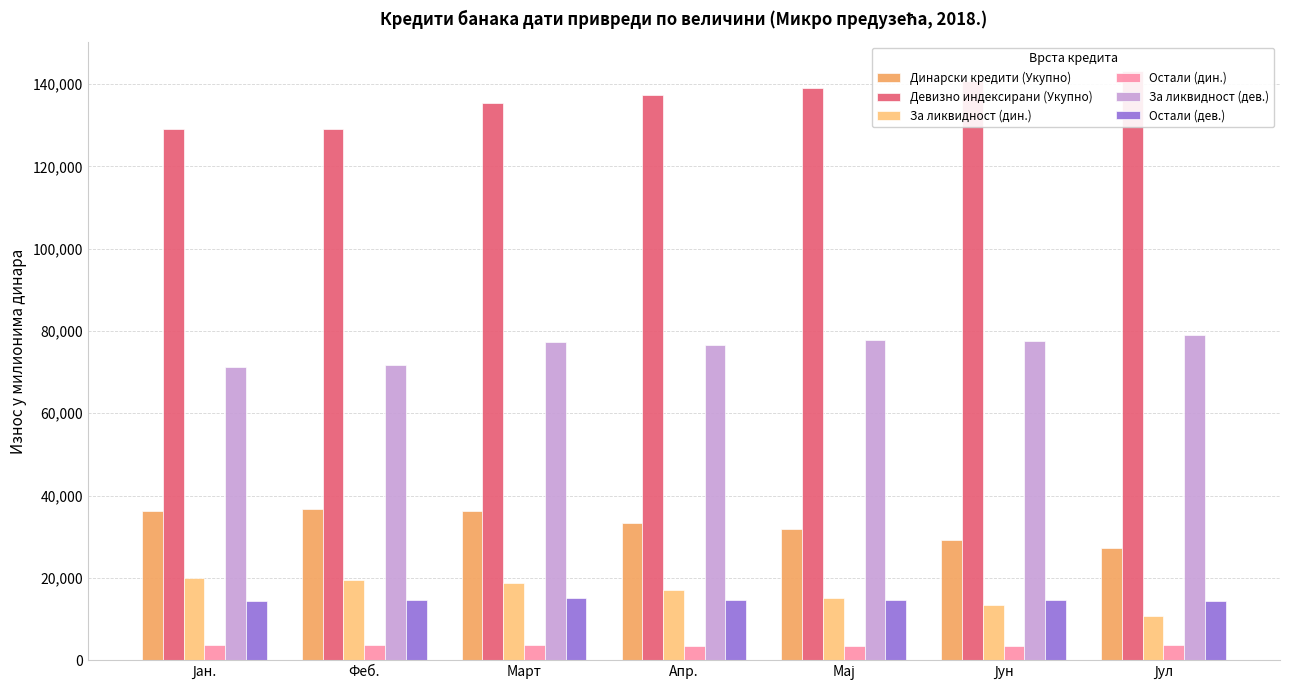

Rank the series by their maximum value, from lowest to highest.

Остали (дин.), Остали (дев.), За ликвидност (дин.), Динарски кредити (Укупно), За ликвидност (дев.), Девизно индексирани (Укупно)